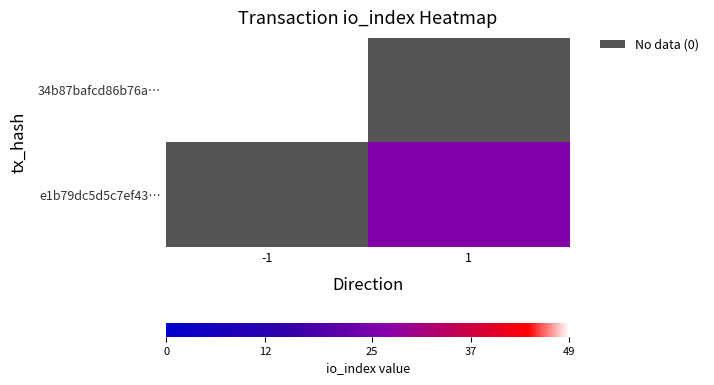

Is it true that e1b79dc5d5c7ef43… equals 46.6 at 1?

False